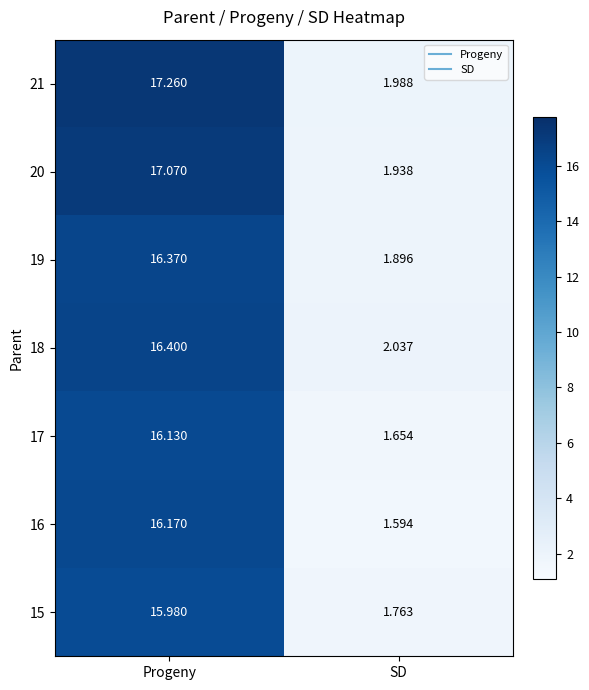

What is the total value across all series at SD?

12.9